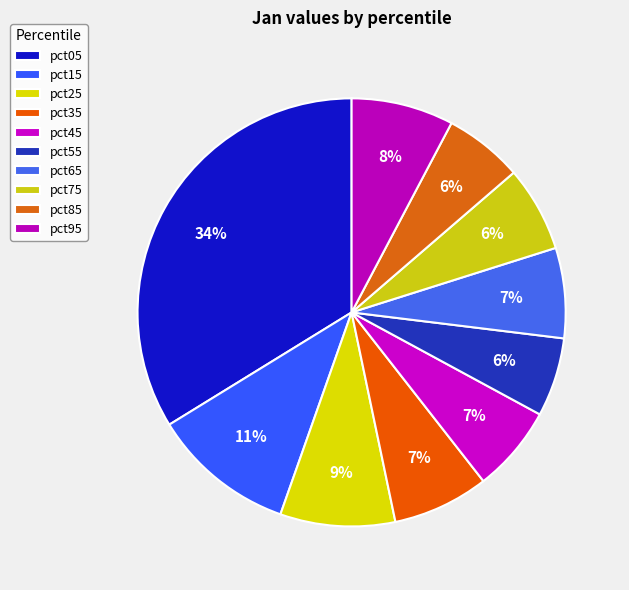

How many segments does this pie chart have?

10